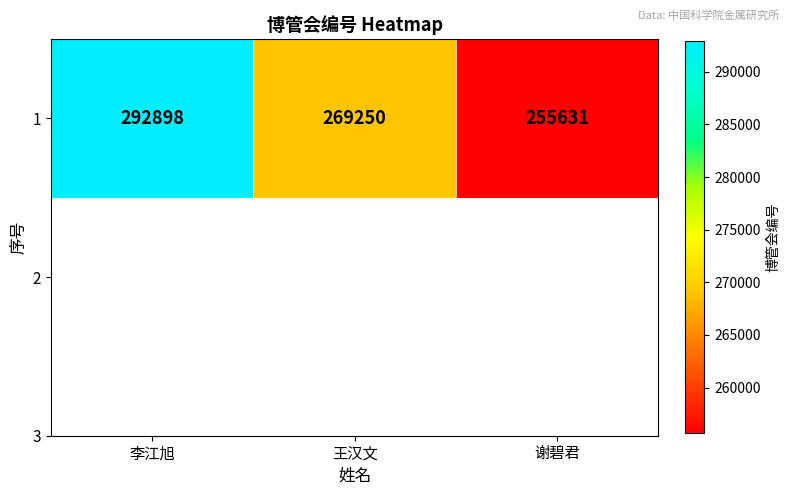

Read the value at 谢碧君.

255631